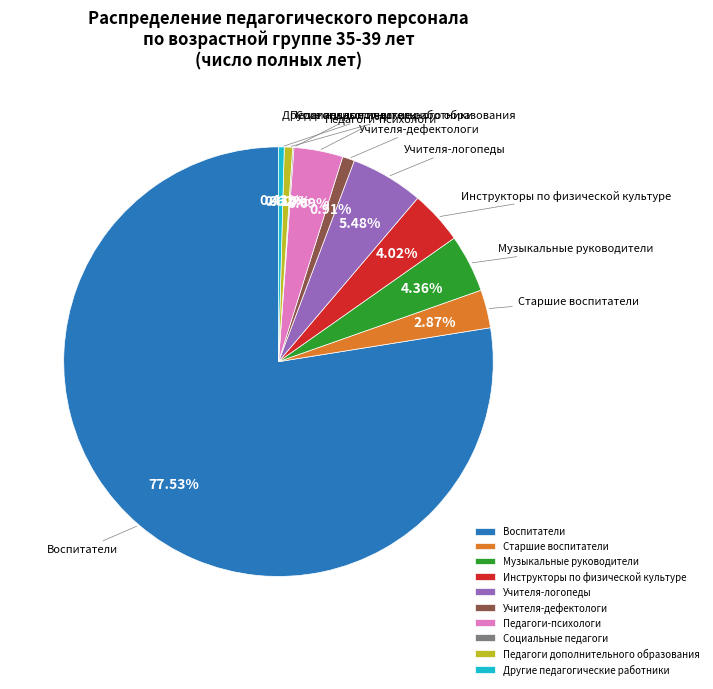

What percentage is the Педагоги дополнительного образования slice, to the nearest percent?

1%